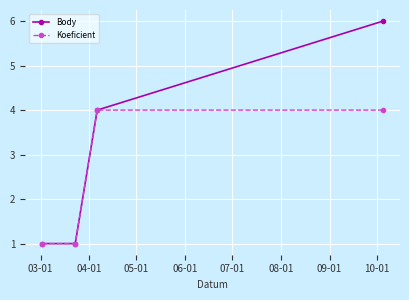

Which series has the widest spread of values?

Body